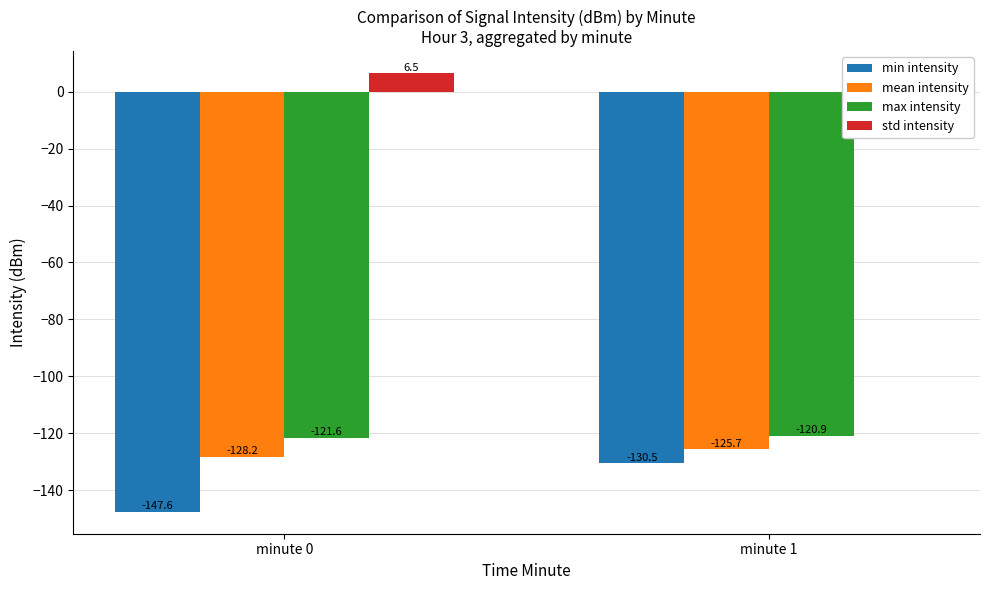

Rank the series at minute 0 from highest to lowest value.

std intensity, max intensity, mean intensity, min intensity